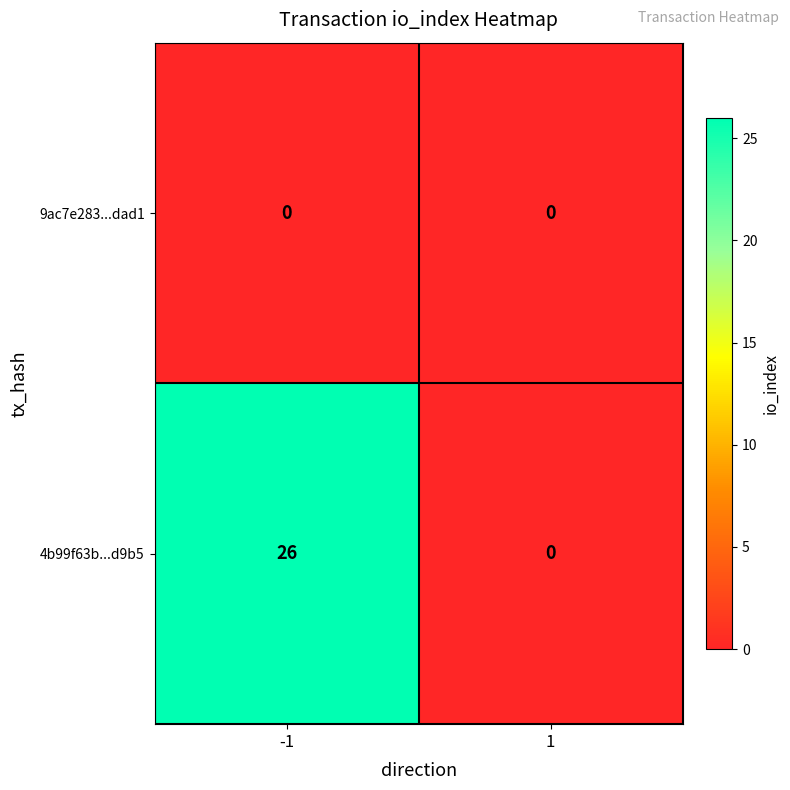

What is the spread (max minus min) of values at -1?

26